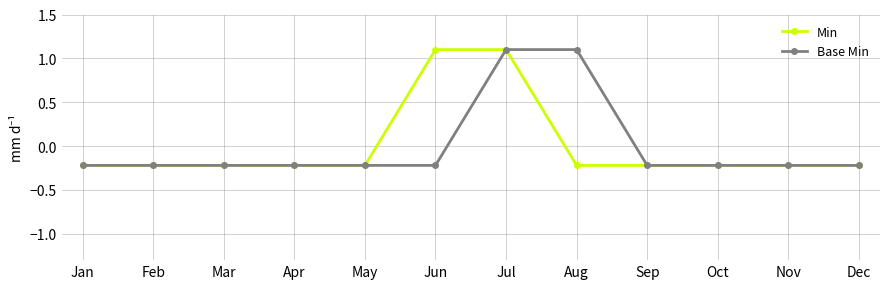

Reading left to right, extract all data points from this chart.

Min: Jan=-0.2	Feb=-0.2	Mar=-0.2	Apr=-0.2	May=-0.2	Jun=1.1	Jul=1.1	Aug=-0.2	Sep=-0.2	Oct=-0.2	Nov=-0.2	Dec=-0.2
Base Min: Jan=-0.2	Feb=-0.2	Mar=-0.2	Apr=-0.2	May=-0.2	Jun=-0.2	Jul=1.1	Aug=1.1	Sep=-0.2	Oct=-0.2	Nov=-0.2	Dec=-0.2